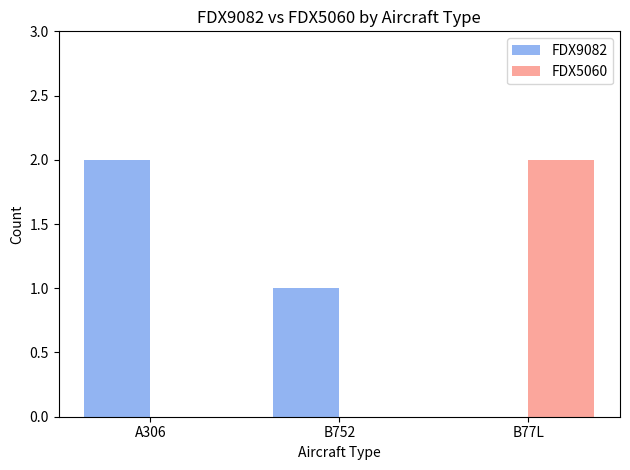

True or false: FDX9082 has a value of 0 at B77L.

True